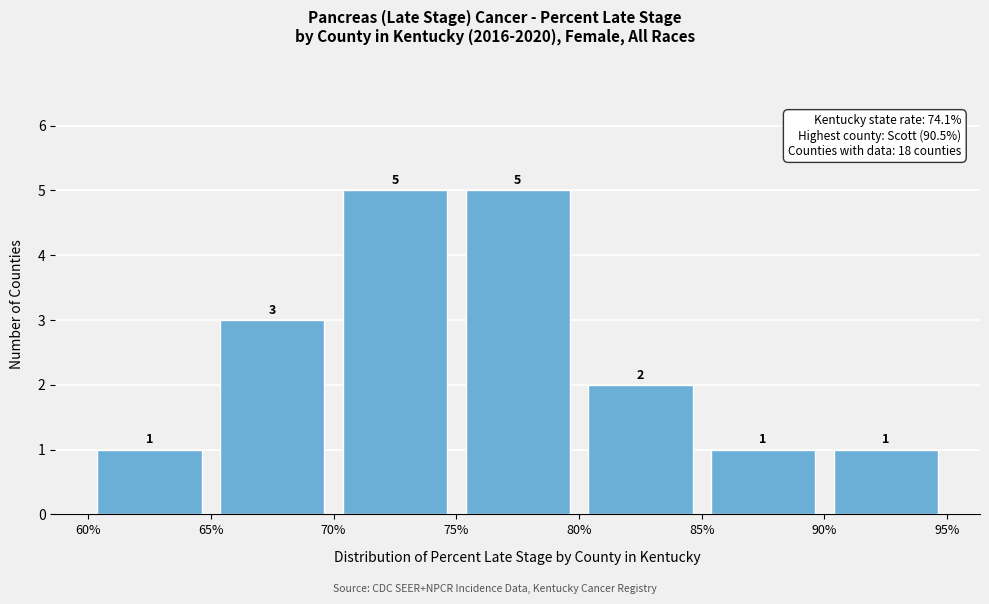

Reading left to right, list every bar in this chart as the range it spans on the x-axis followed by its height.

60% to 65%: 1
65% to 70%: 3
70% to 75%: 5
75% to 80%: 5
80% to 85%: 2
85% to 90%: 1
90% to 95%: 1